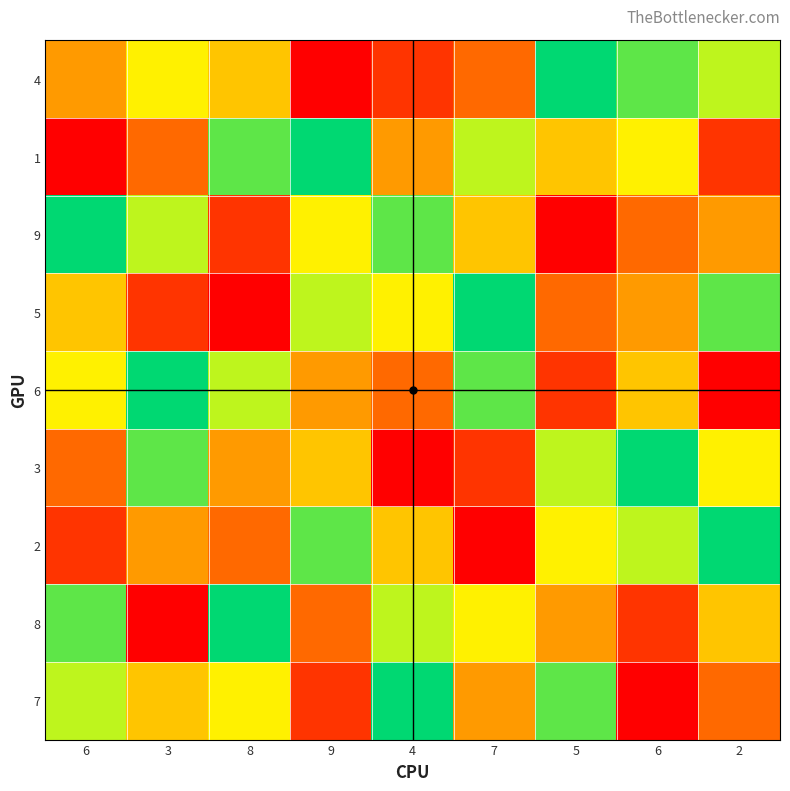

What is the smallest value displayed?

1